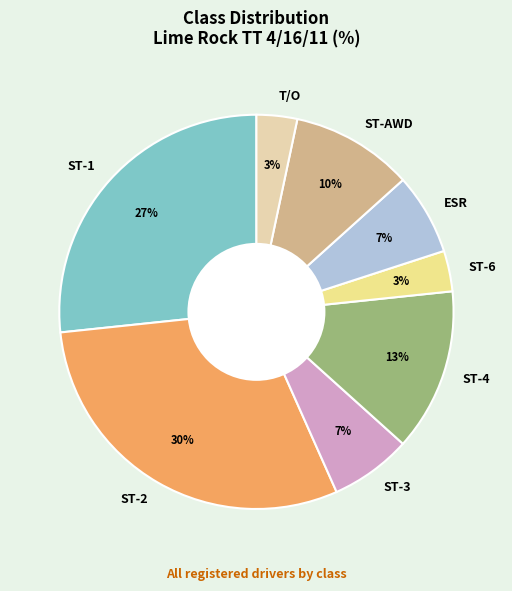

To the nearest percent, what is the difference between the T/O and ST-4 slice percentages?

10%